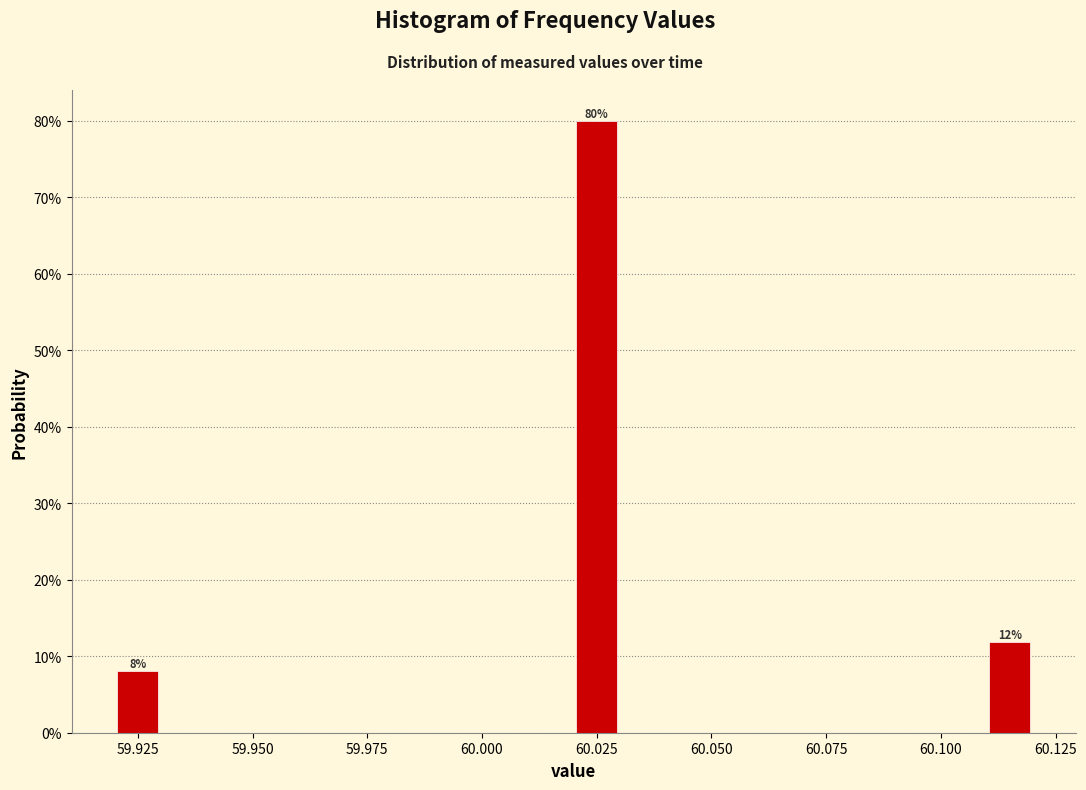

Read against the x-axis, roughly where is the centre of the tallest bar?

60.025